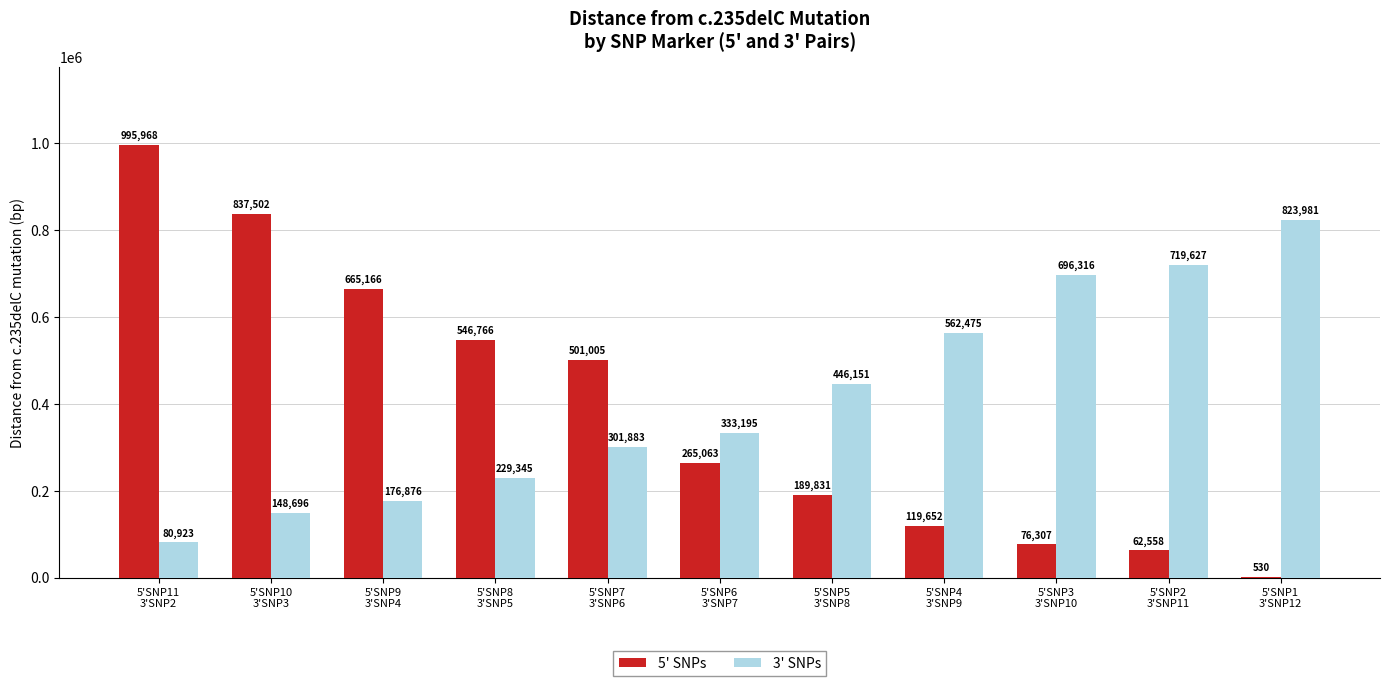

How many groups of bars are there?

11